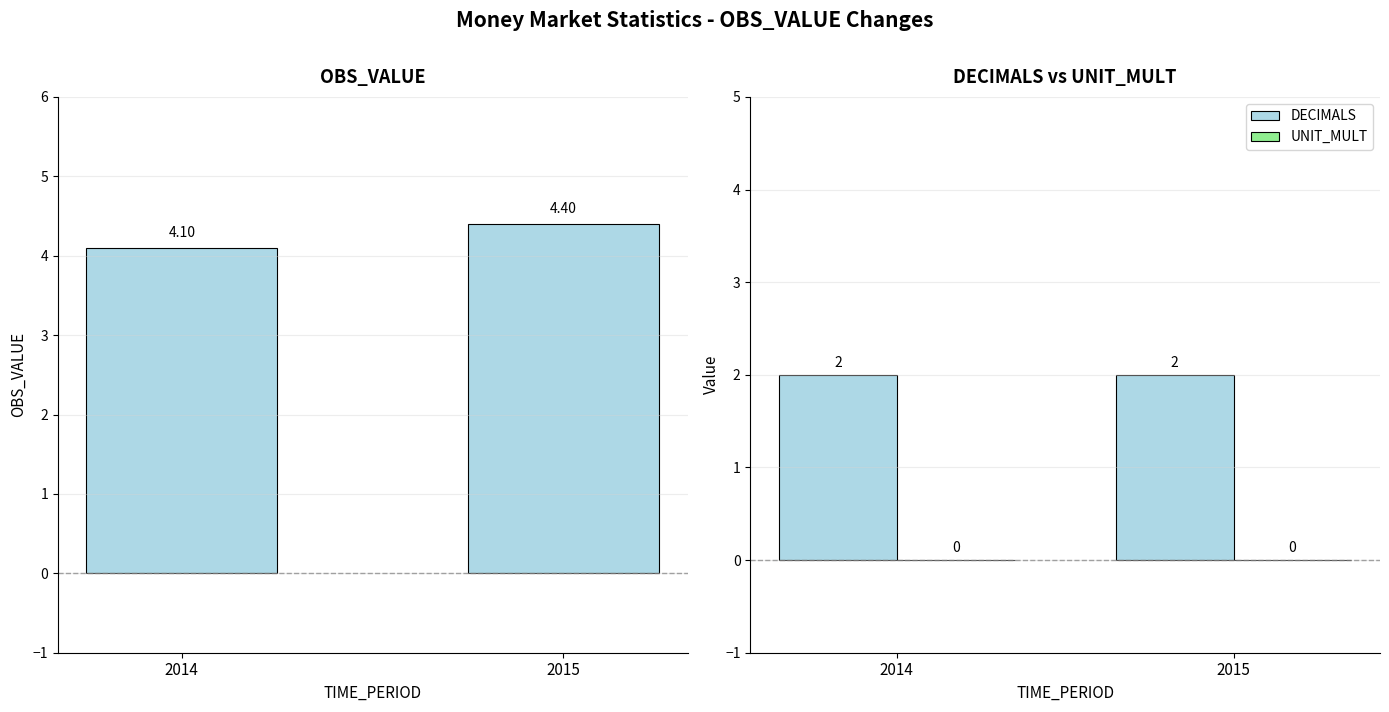

Which series has the widest spread of values?

OBS_VALUE